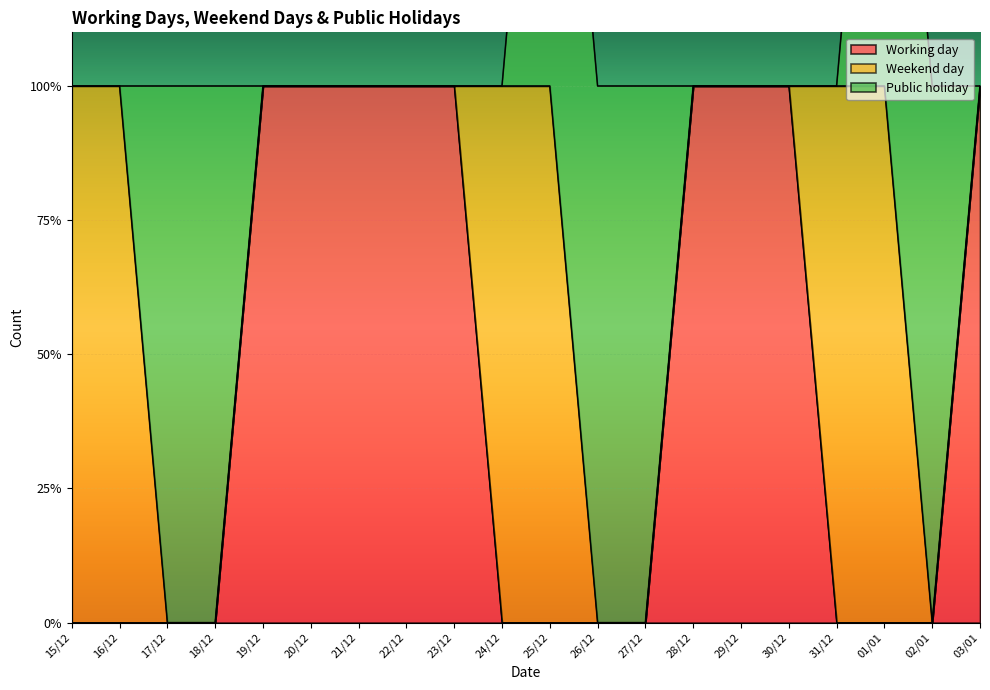

Which has a higher value, 01/01 or 28/12?

28/12